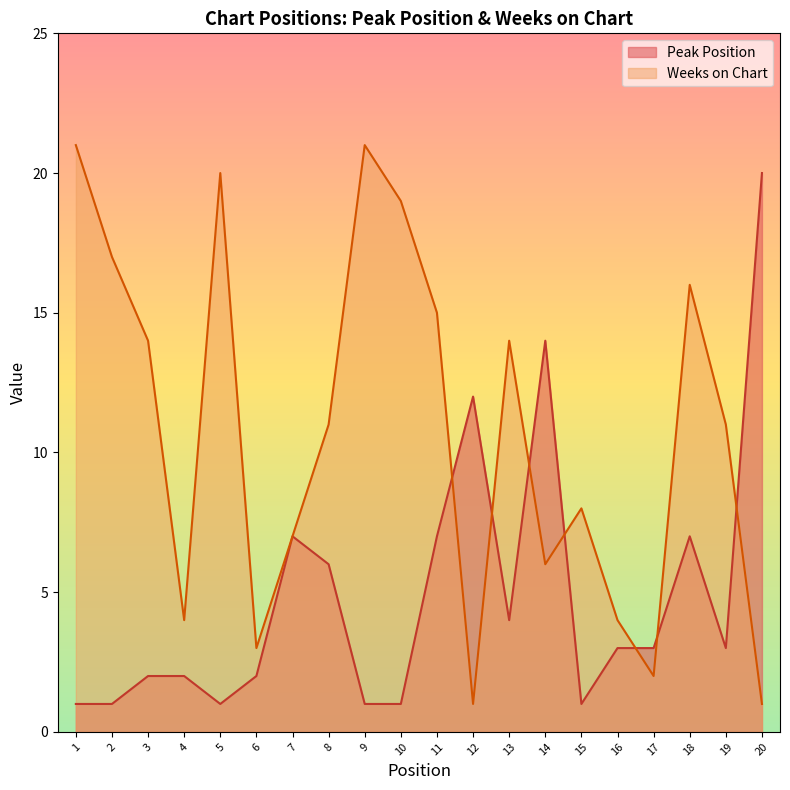

Where do Peak Position and Weeks on Chart first cross each other?

11 and 12